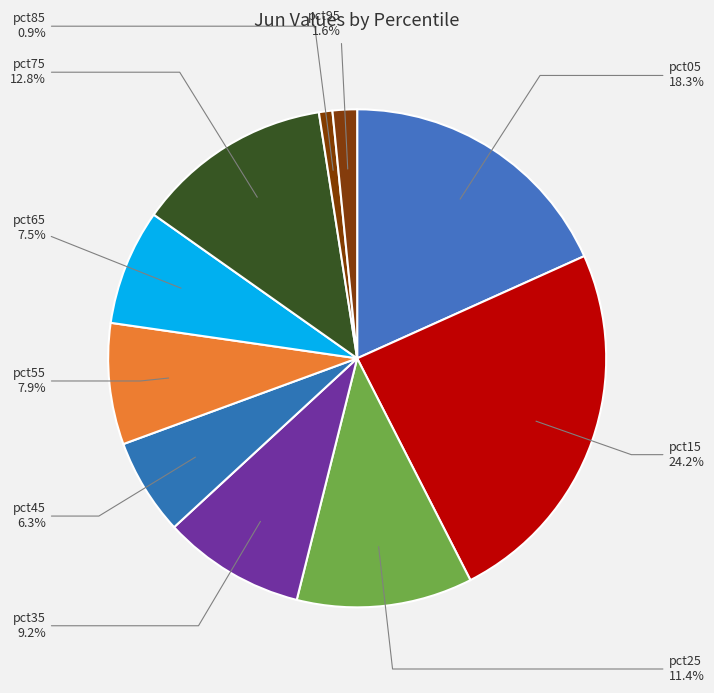

To the nearest percent, what portion does pct45 represent?

6%